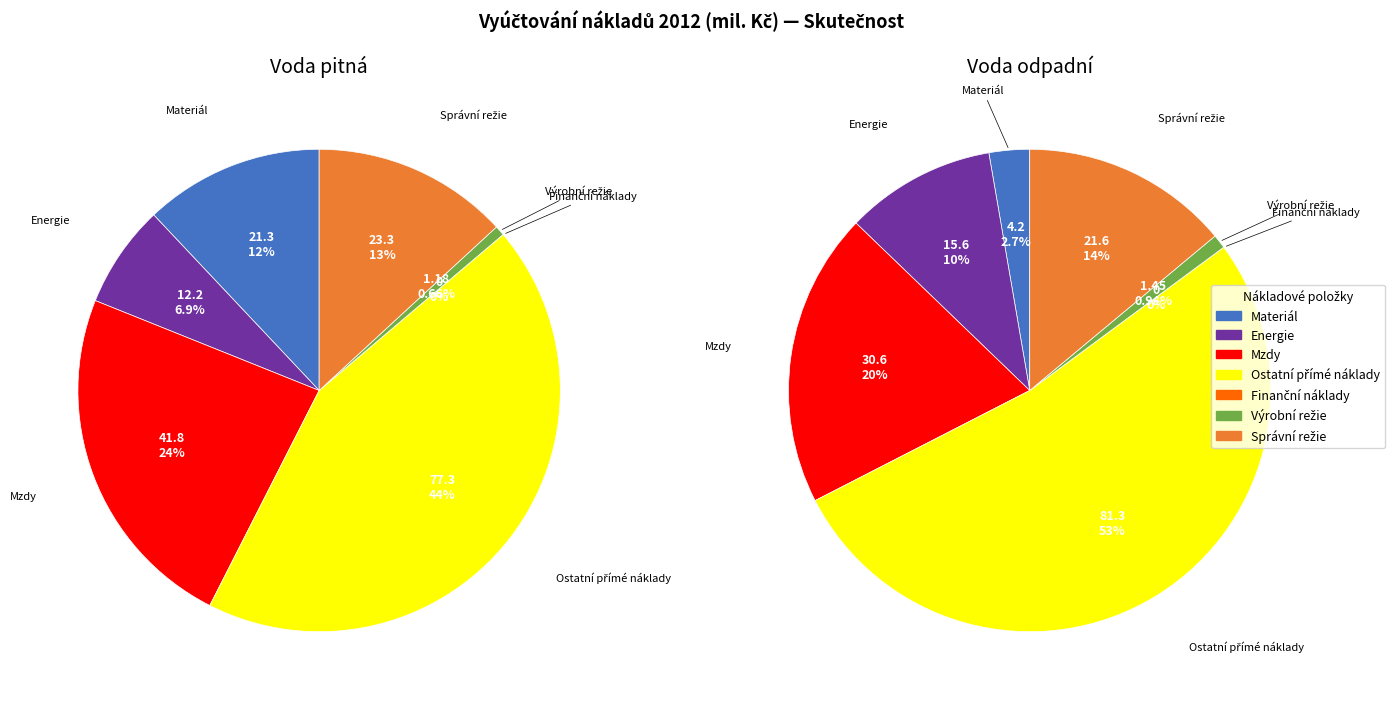

Is it true that Energie is 7% of the pie?

True